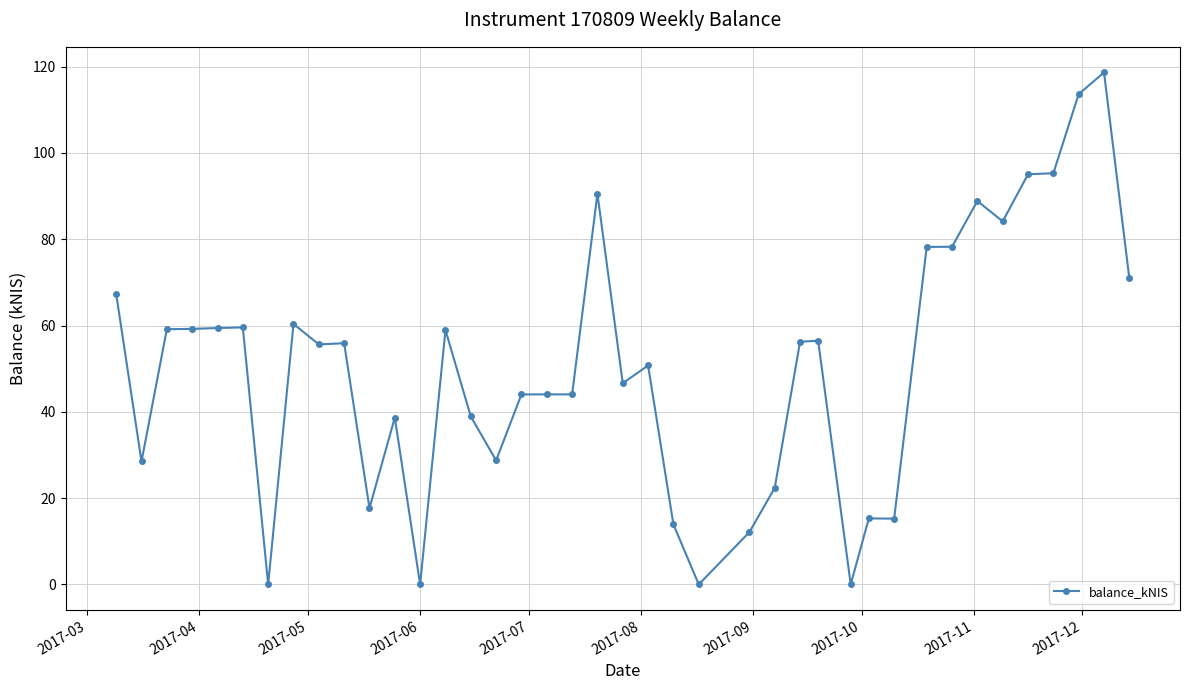

What is the value of the 15th point from the left?

38.9